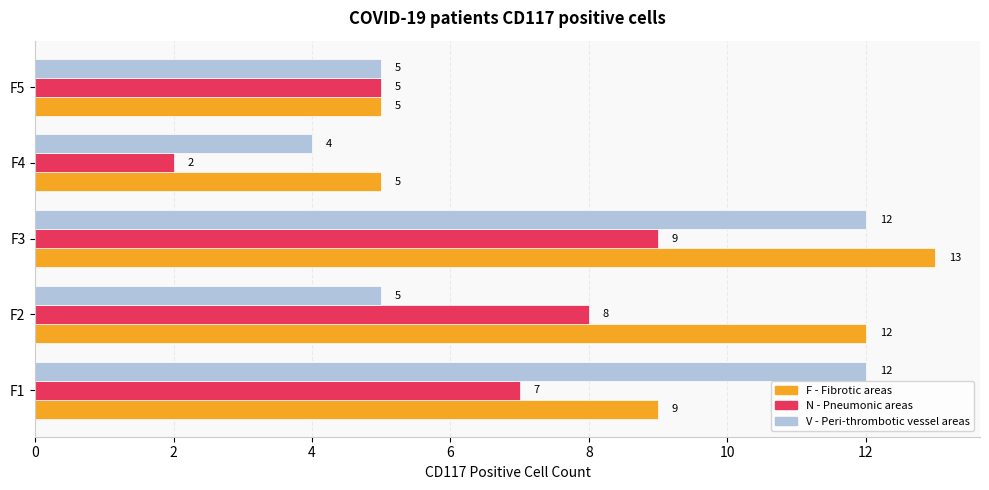

What is the difference between the highest and lowest values at F4?

3